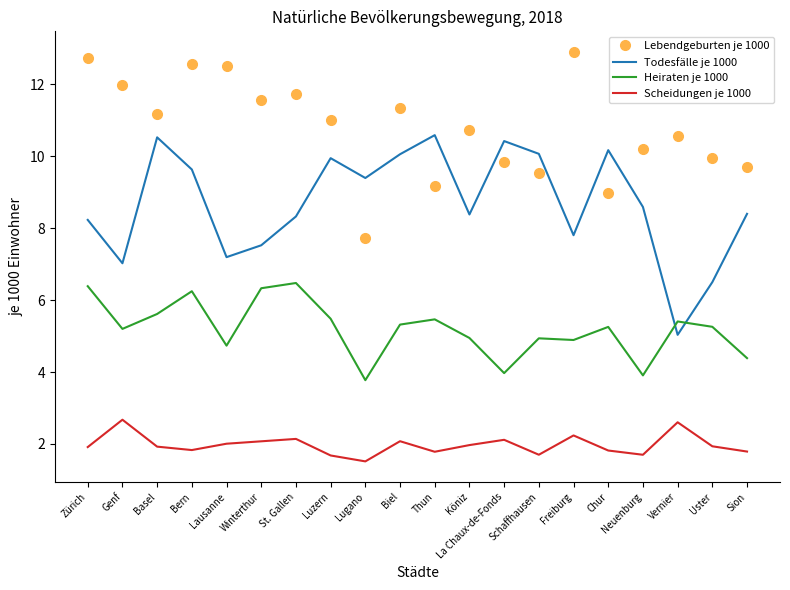

Where is the first local minimum for Lebendgeburten je 1000?

Basel